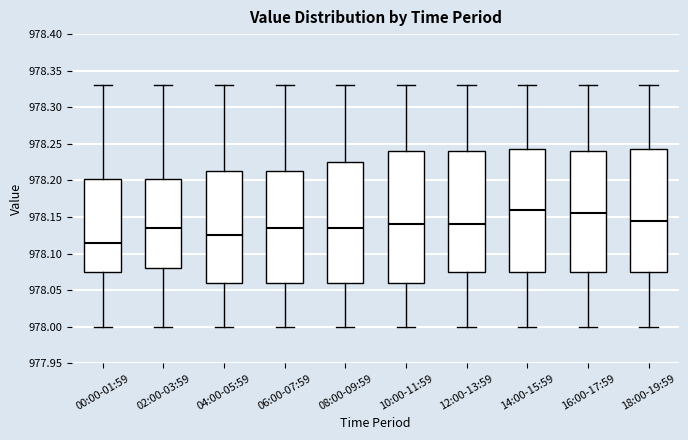

Reading left to right, transcribe this box plot: for each box, give where its median line is, the range the box spans, and where its two whiskers end, as read against the y-axis. The values are not printed on the chart, so give them approximately, as read against the axis.

00:00-01:59: median 978.115, box 978.075 to 978.205, whiskers 978.000 to 978.330
02:00-03:59: median 978.135, box 978.080 to 978.205, whiskers 978.000 to 978.330
04:00-05:59: median 978.125, box 978.060 to 978.215, whiskers 978.000 to 978.330
06:00-07:59: median 978.135, box 978.060 to 978.215, whiskers 978.000 to 978.330
08:00-09:59: median 978.135, box 978.060 to 978.225, whiskers 978.000 to 978.330
10:00-11:59: median 978.140, box 978.060 to 978.240, whiskers 978.000 to 978.330
12:00-13:59: median 978.140, box 978.075 to 978.240, whiskers 978.000 to 978.330
14:00-15:59: median 978.160, box 978.075 to 978.245, whiskers 978.000 to 978.330
16:00-17:59: median 978.155, box 978.075 to 978.240, whiskers 978.000 to 978.330
18:00-19:59: median 978.145, box 978.075 to 978.245, whiskers 978.000 to 978.330